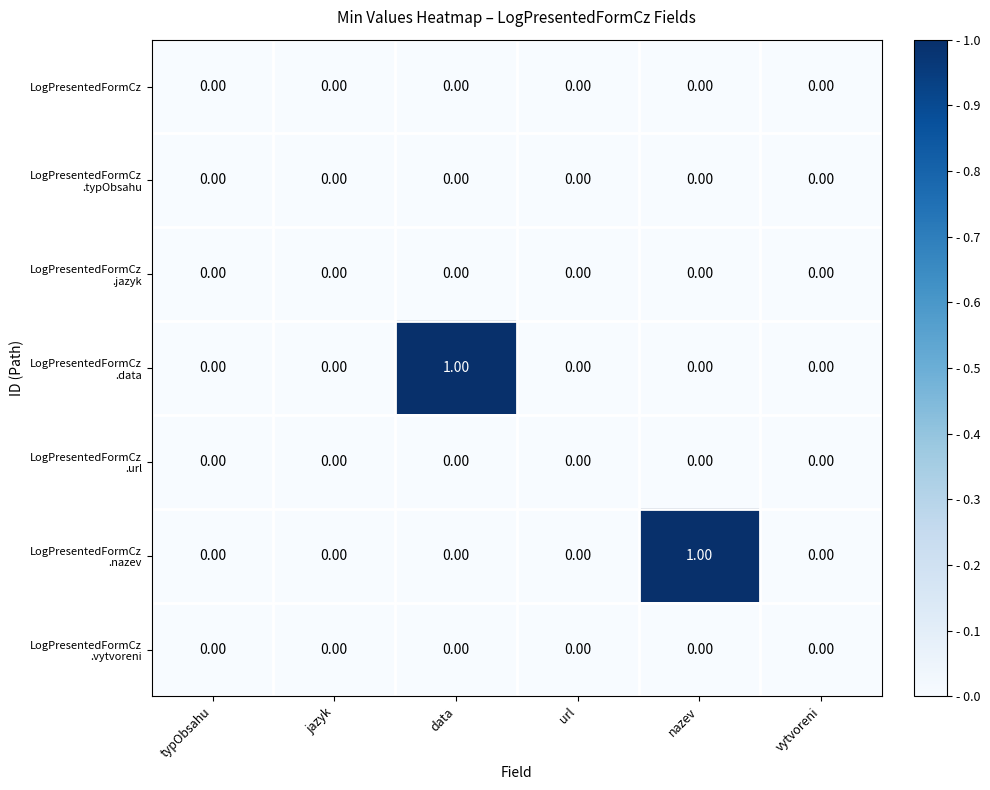

How many series are shown in this chart?

7